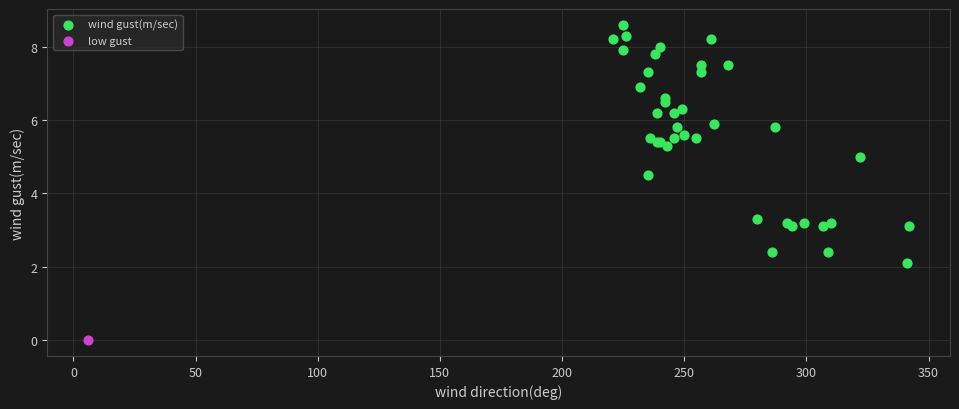

What are all the series names shown in the legend?

wind gust(m/sec), low gust